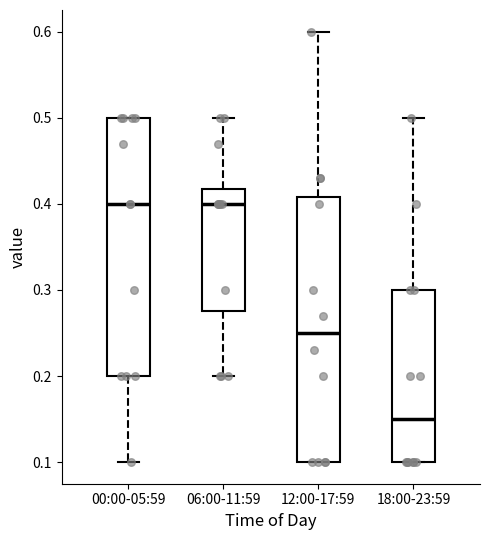

Which box has the lowest median line?

18:00-23:59